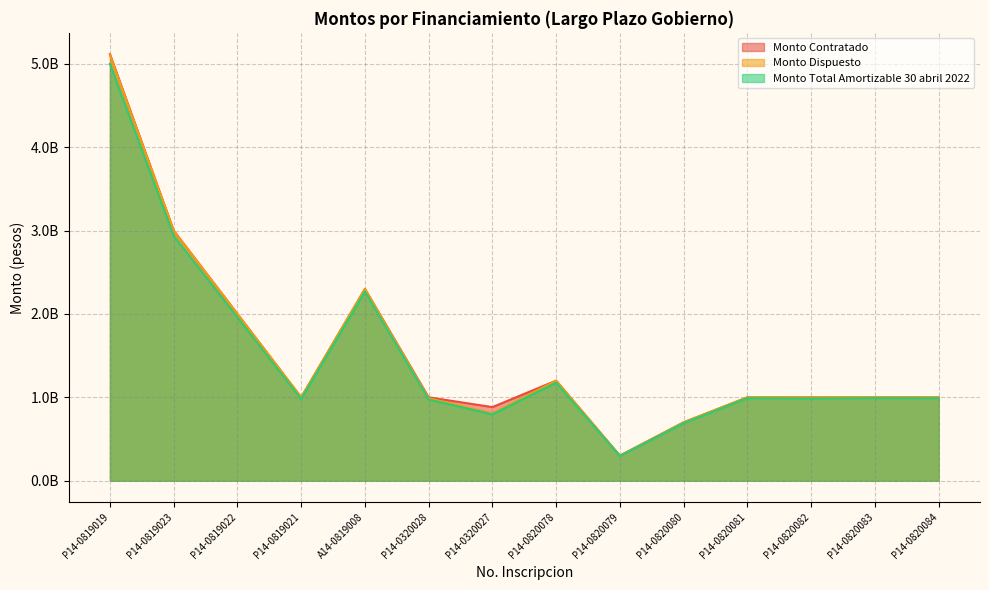

Which has a higher value, P14-0820083 or P14-0820082?

P14-0820083